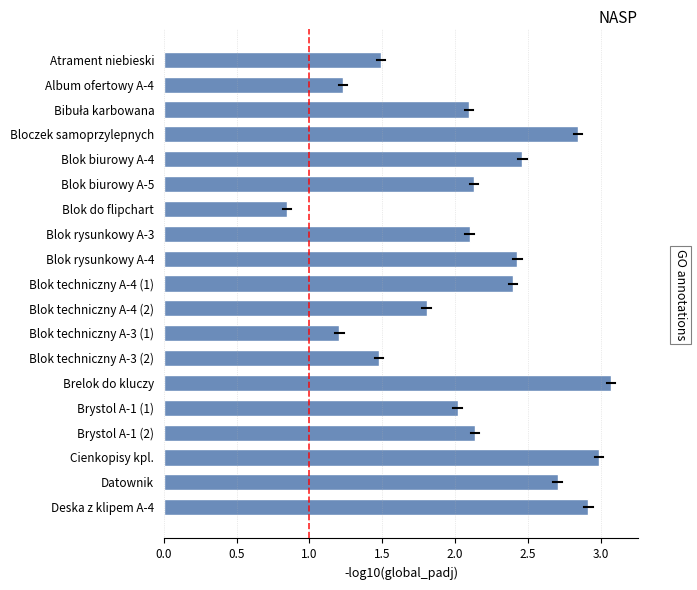

Which has a higher value, Blok rysunkowy A-4 or Brystol A-1 (1)?

Blok rysunkowy A-4